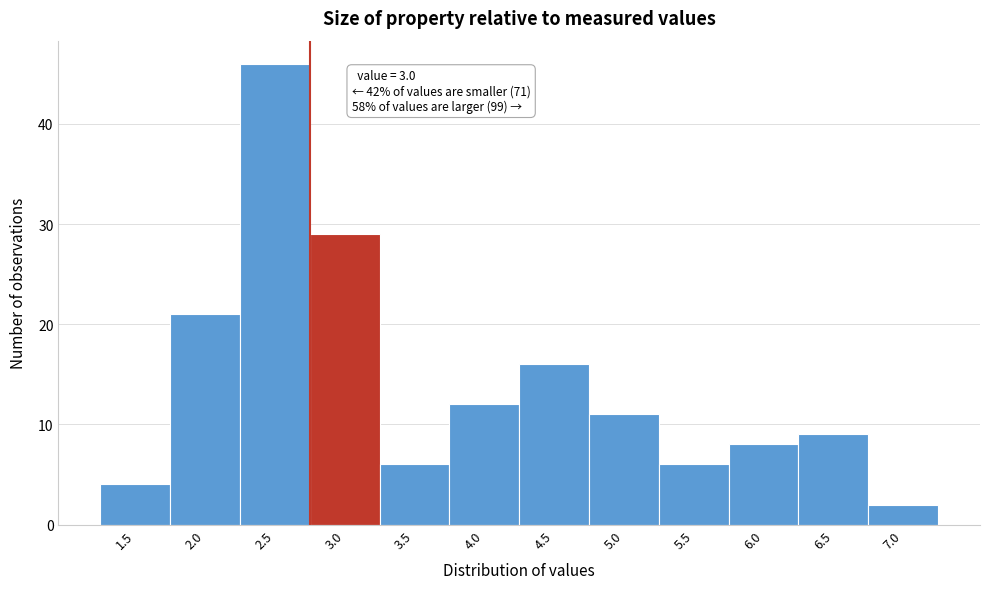

Reading left to right, extract all data points from this chart.

4	21	46	29	6	12	16	11	6	8	9	2